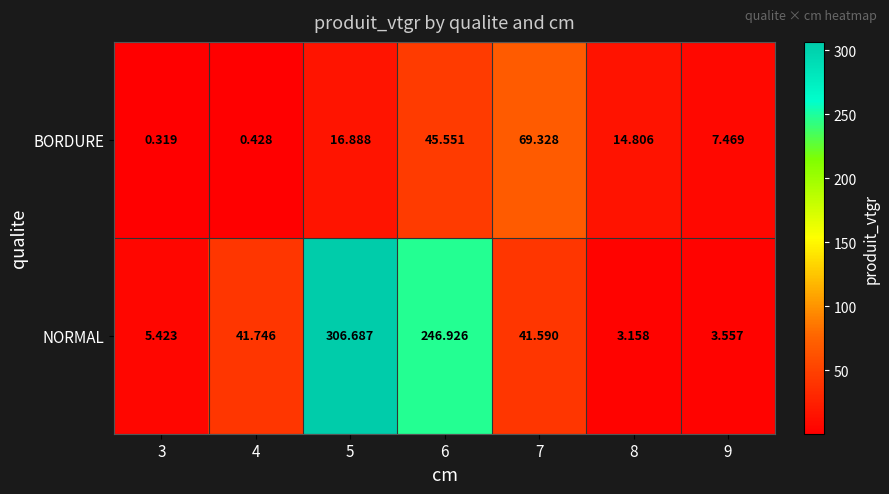

Between 3 and 6, which series saw the biggest shift?

NORMAL